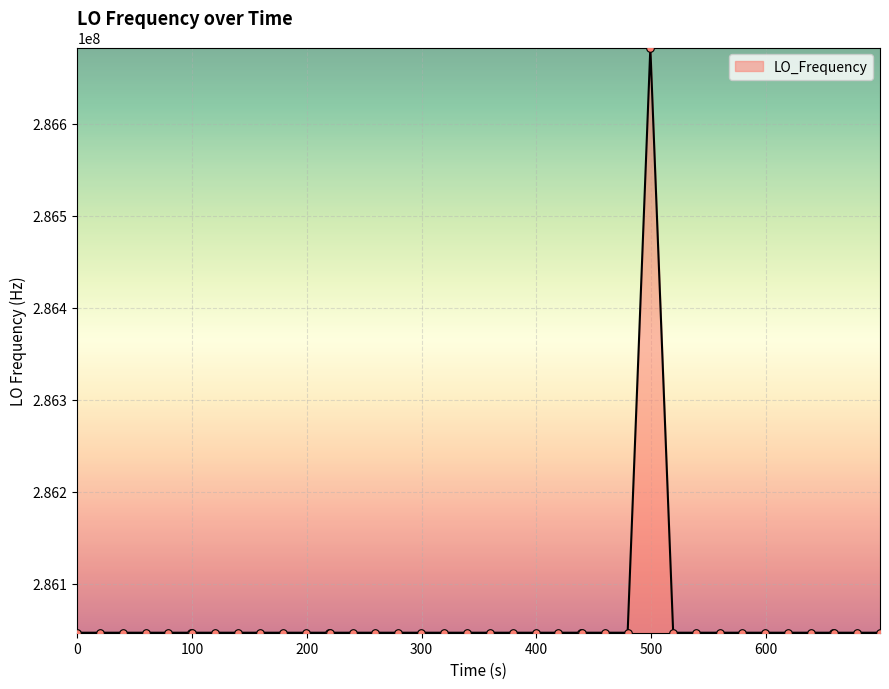

What is the minimum value shown in the chart?

286046999.8